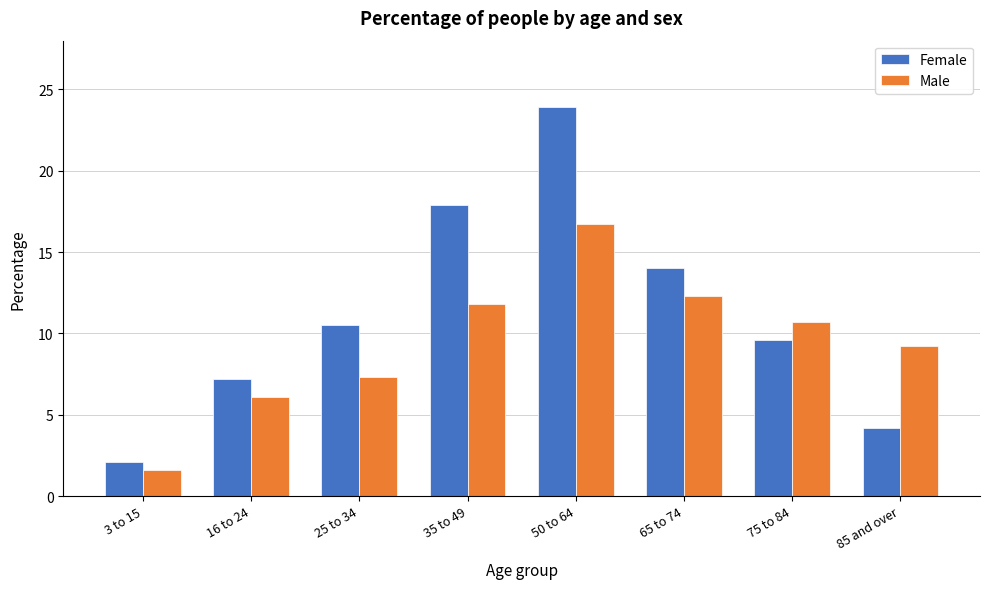

Reading left to right, list all the values displayed in this chart.

Female: 2.1	7.2	10.5	17.9	23.9	14.0	9.6	4.2
Male: 1.6	6.1	7.3	11.8	16.7	12.3	10.7	9.2